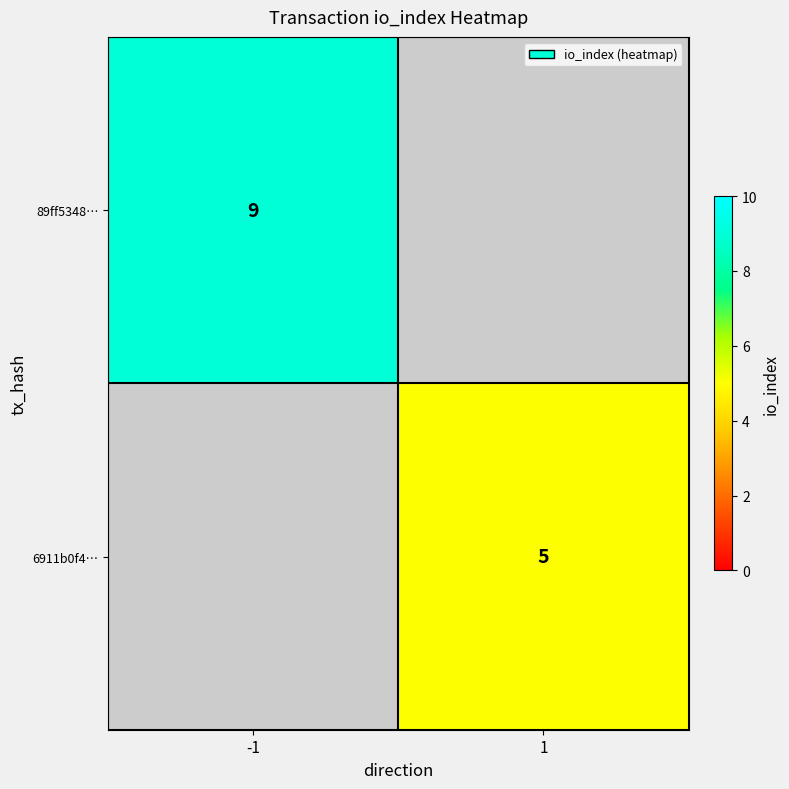

The 6911b0f4… series shows 5 at 1. True or false?

True